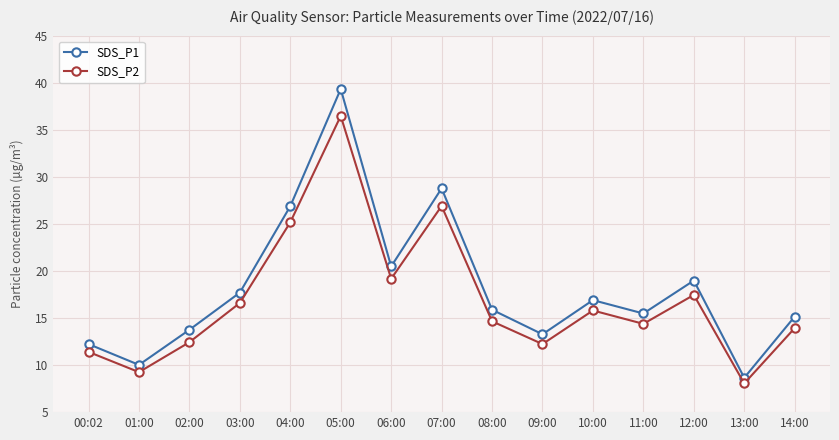

How many series are shown in this chart?

2